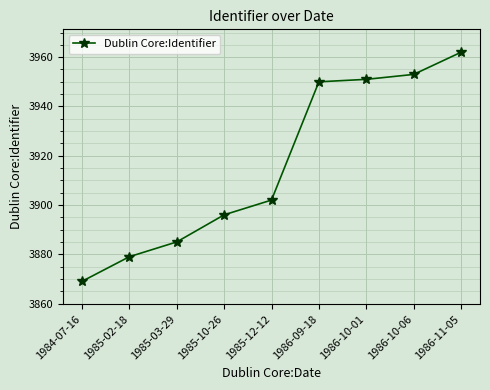

Is this an area chart (filled region under the line)?

No